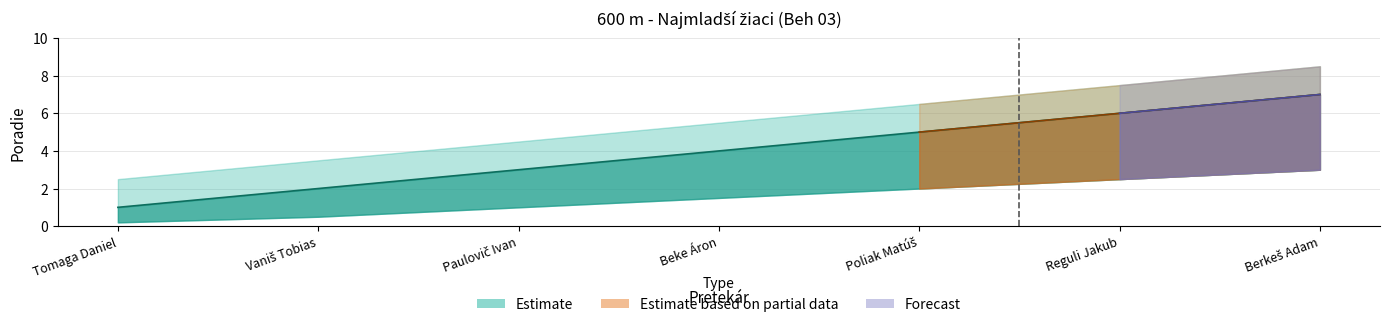

Is it true that Poradie equals 10.1 at Berkeš Adam?

False